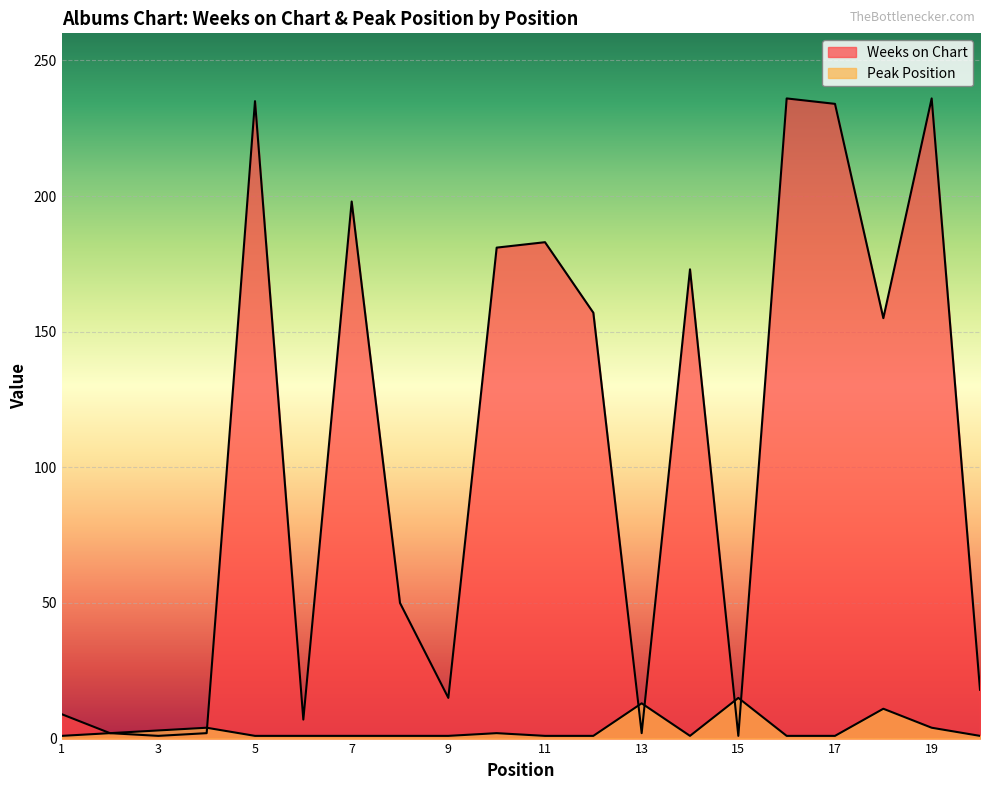

True or false: Peak Position has more than 0 interior local peaks.

True